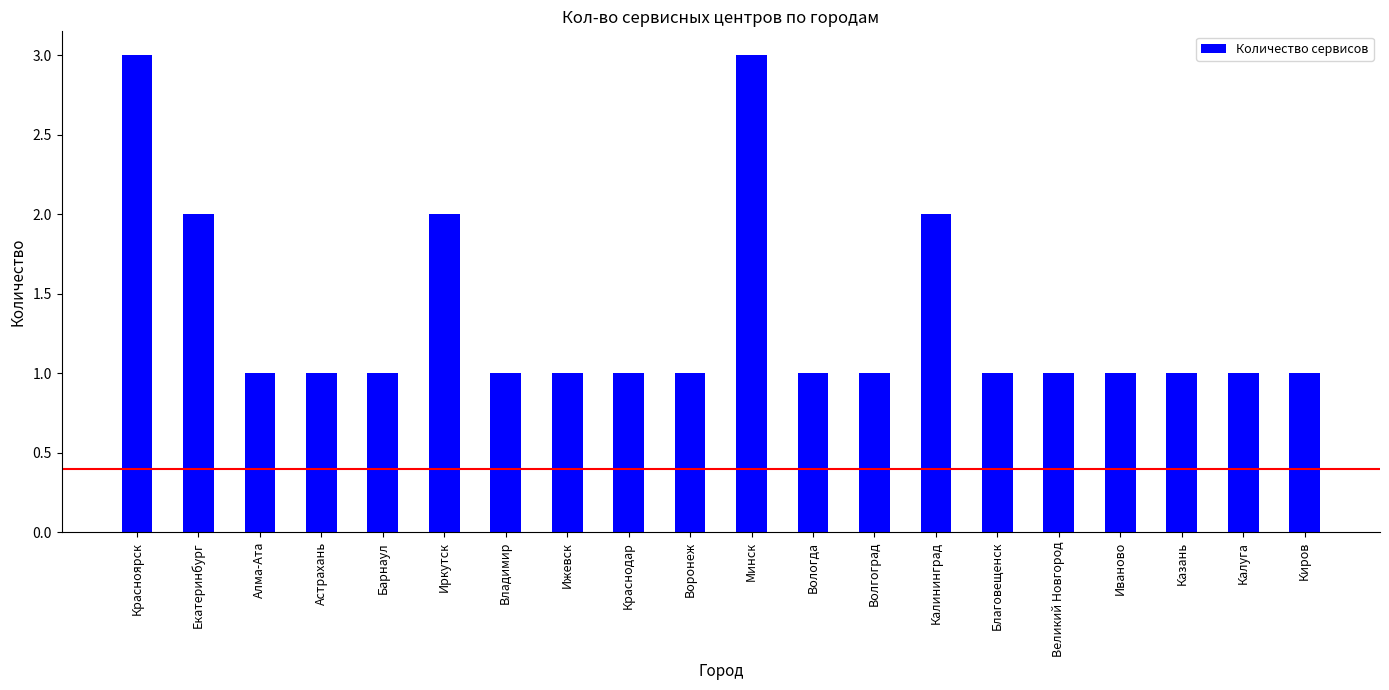

What is the difference between the values at Владимир and Иркутск?

1